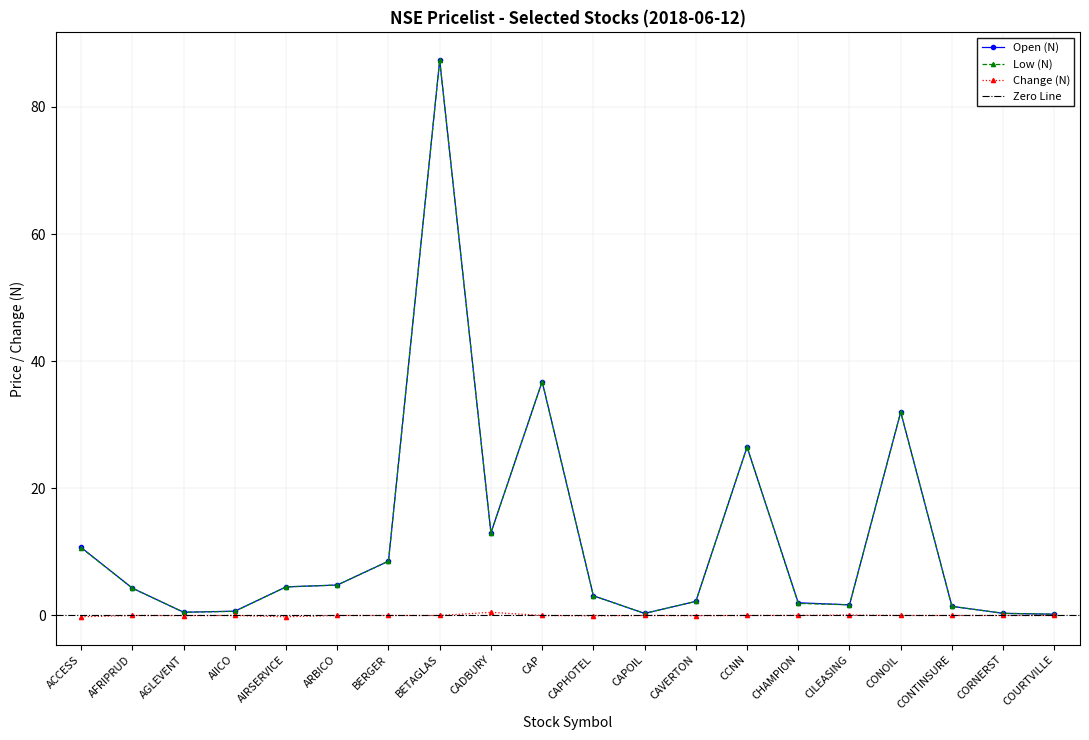

Which series has the widest spread of values?

Open